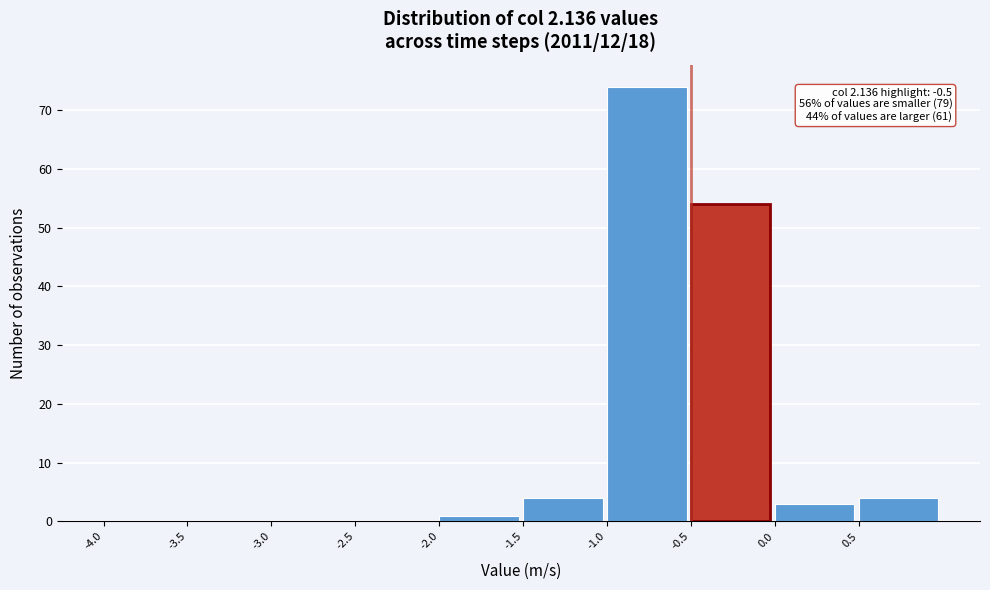

Over which range of the x-axis is the bar tallest?

-1.0 to -0.5